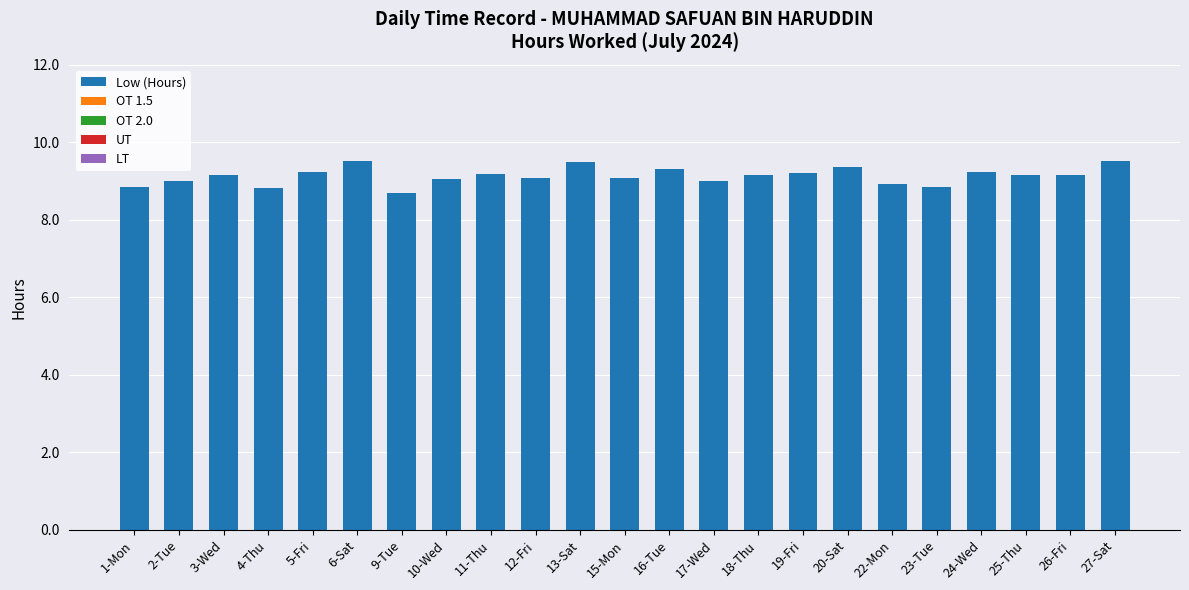

True or false: the data shows 13.2 at 13-Sat.

False